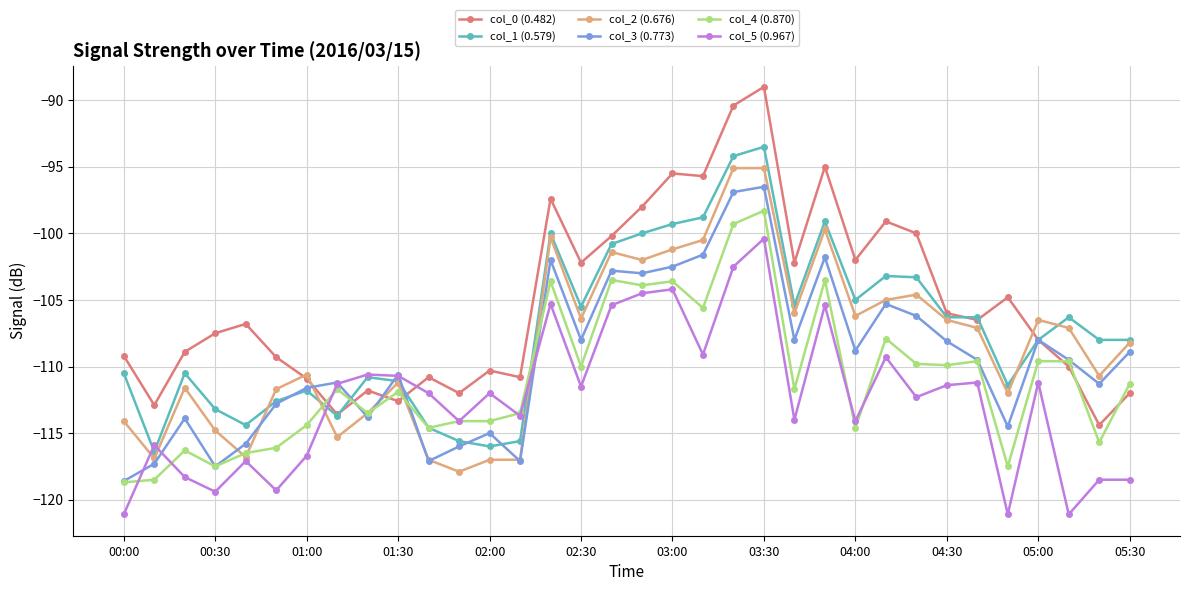

Which series has the largest range (max minus min)?

col_0 (0.482)